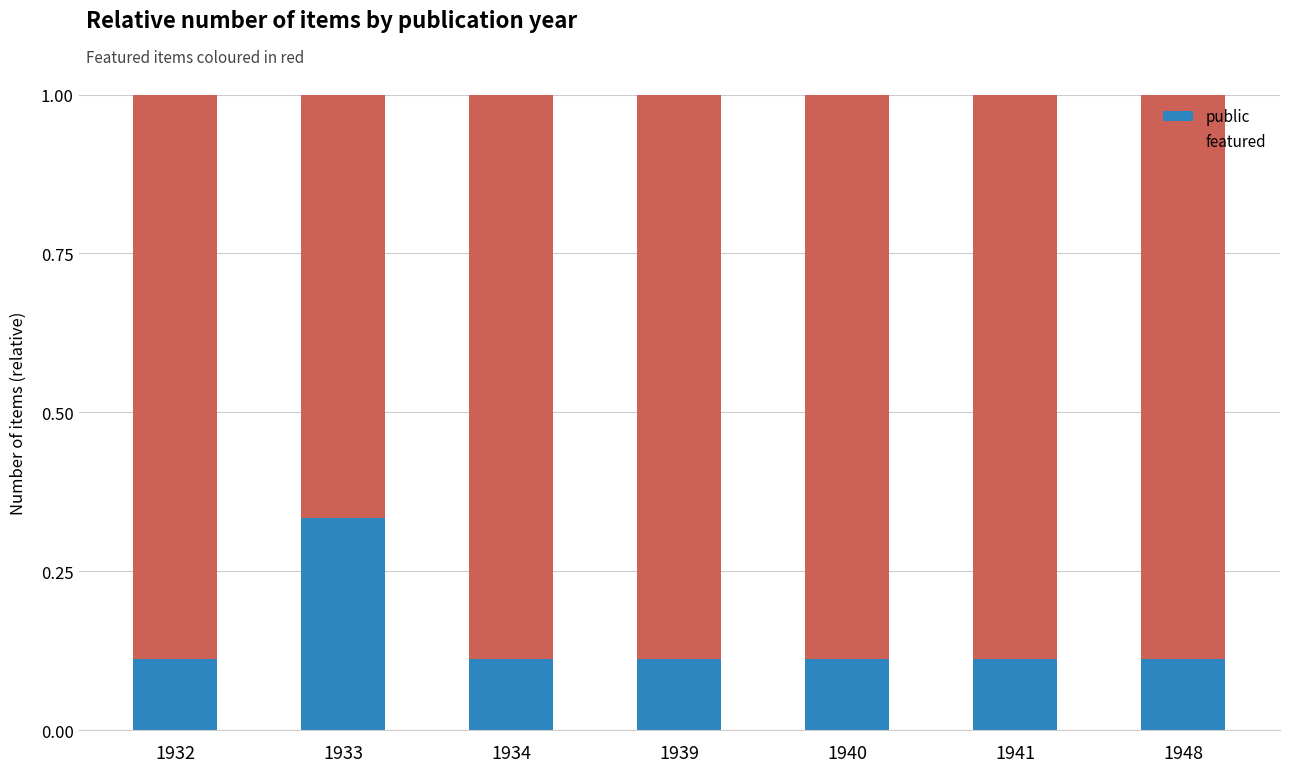

How many public values are between 0 and 1?

7